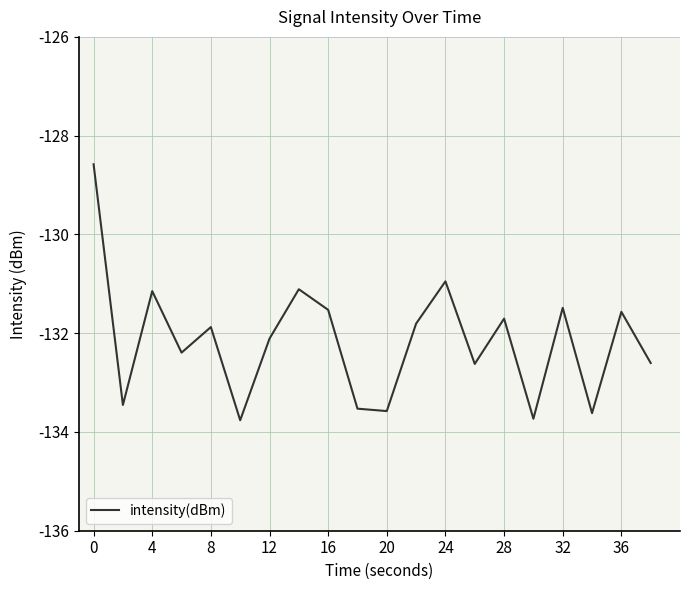

What is the greatest value displayed?

-128.6